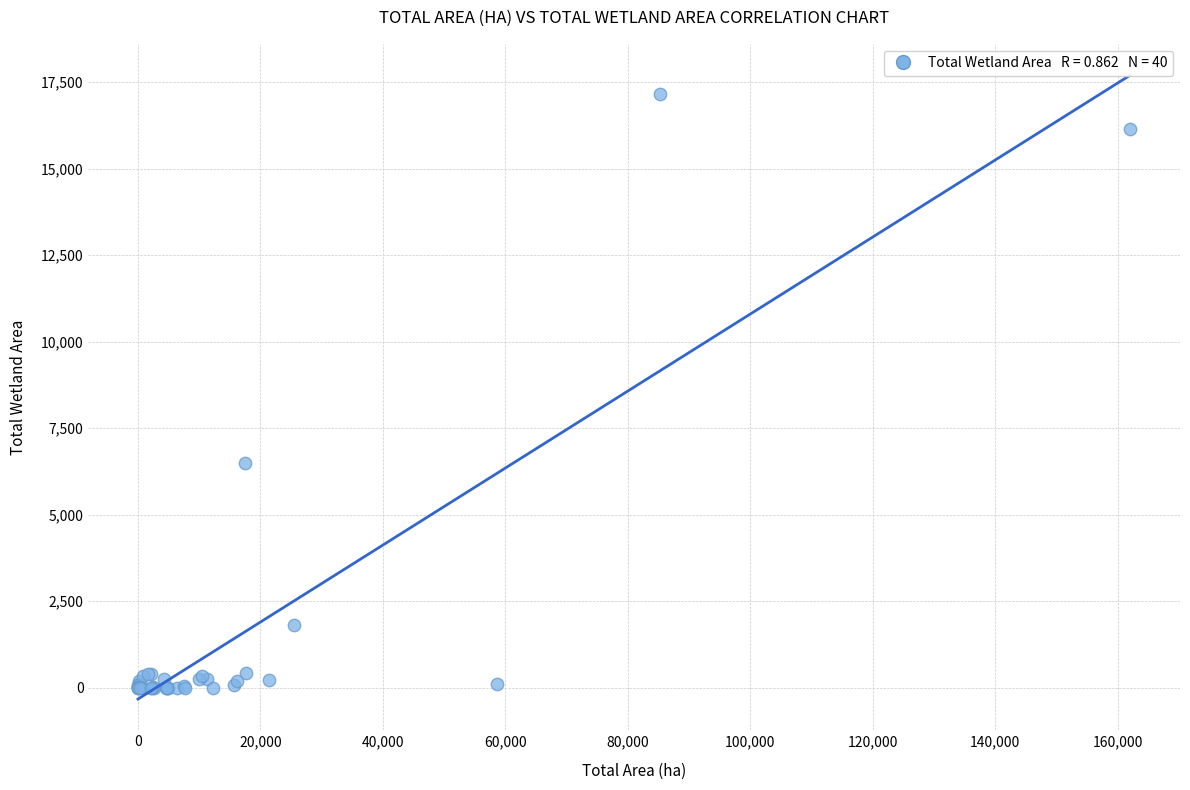

What Y value in the scatter plot is closest to 8586?

6504